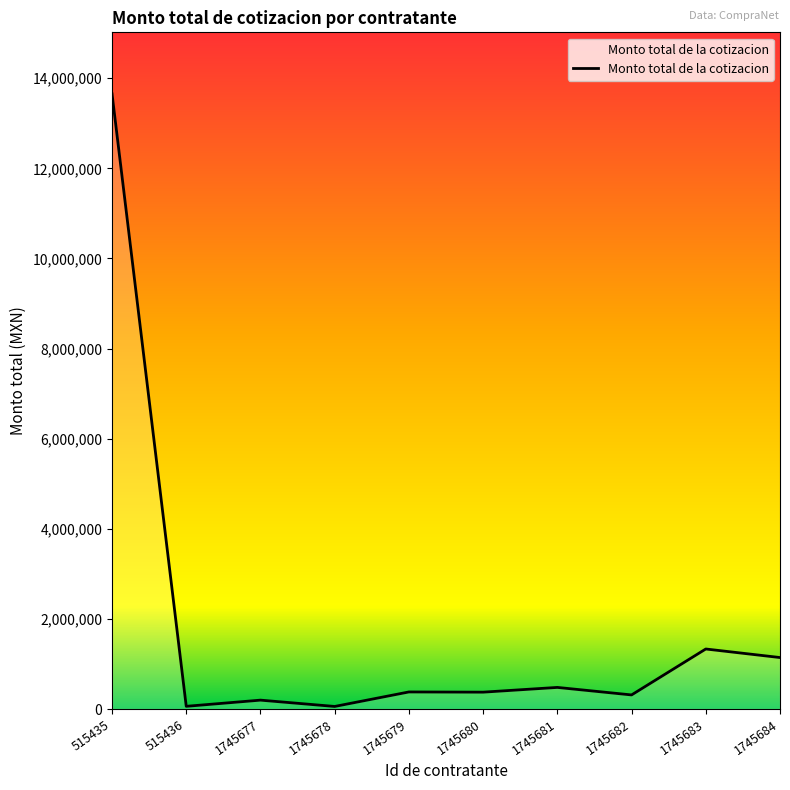

What is the change in value from 1745681 to 1745683?

+852606.9